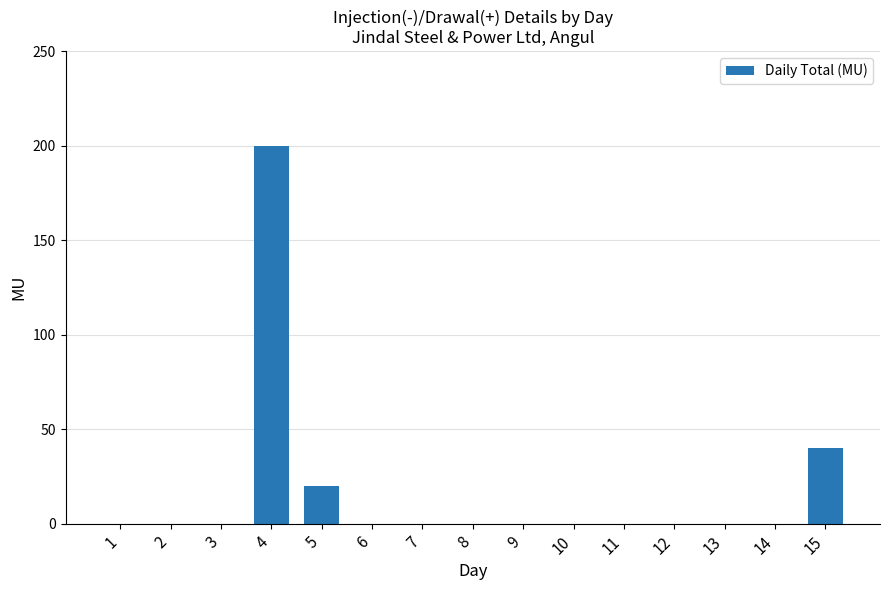

Reading left to right, transcribe all the data shown in this chart.

1=0	2=0	3=0	4=200	5=20	6=0	7=0	8=0	9=0	10=0	11=0	12=0	13=0	14=0	15=40